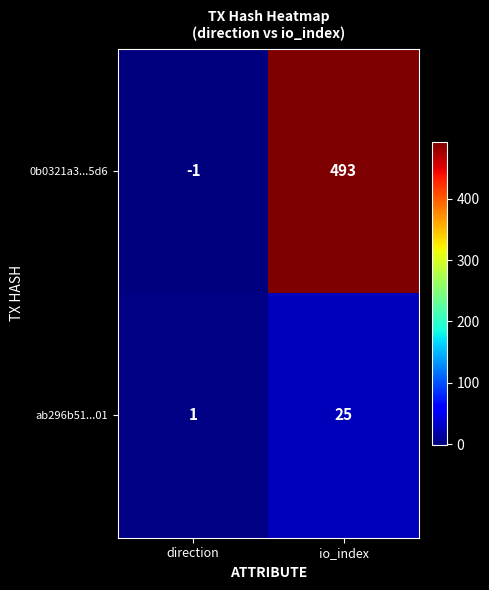

Which category has the lowest value in the 0b0321a3...5d6 series?

direction